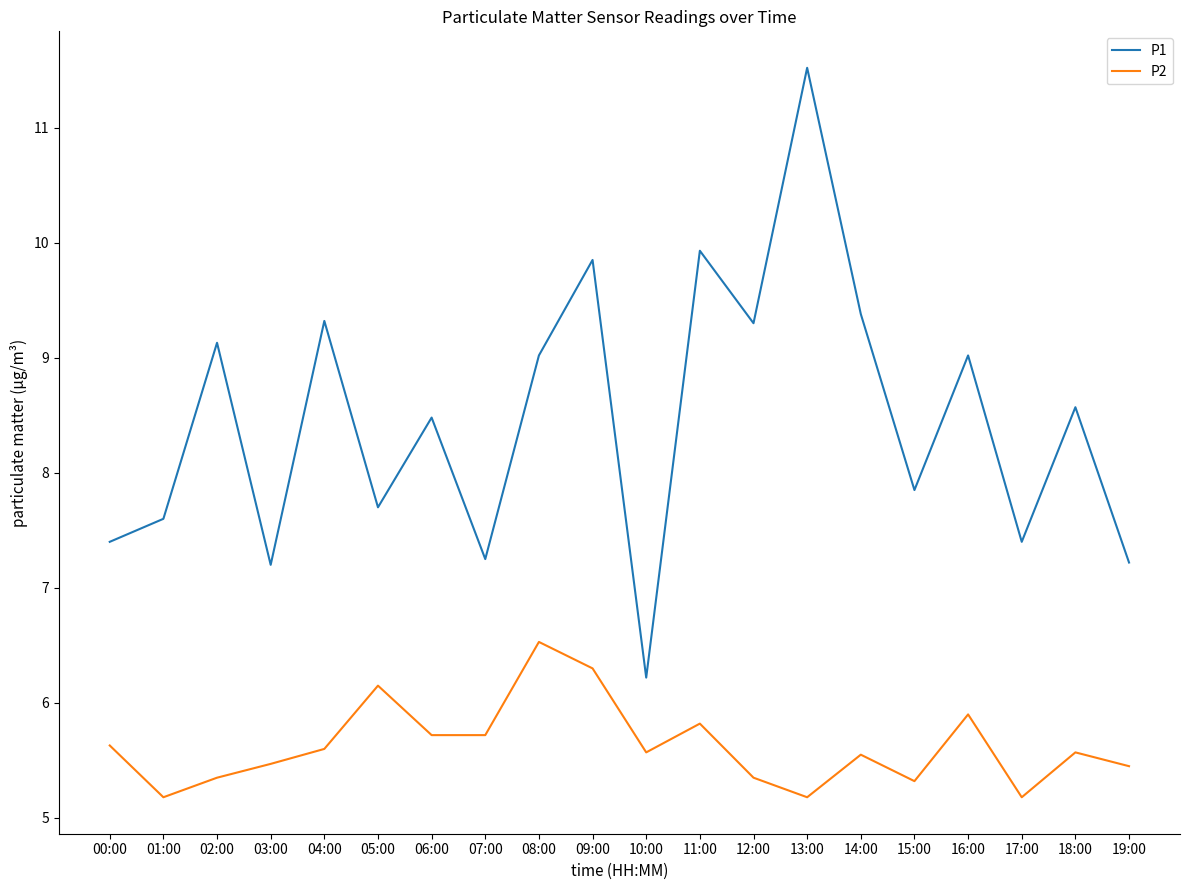

Between 03:00 and 14:00, which series saw the biggest shift?

P1